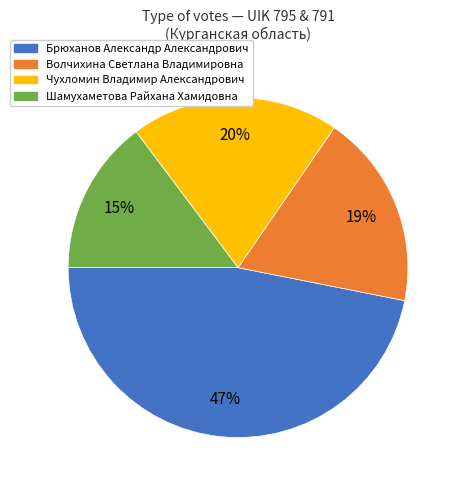

To the nearest percent, what is the difference between the largest and smallest slice percentages?

32%